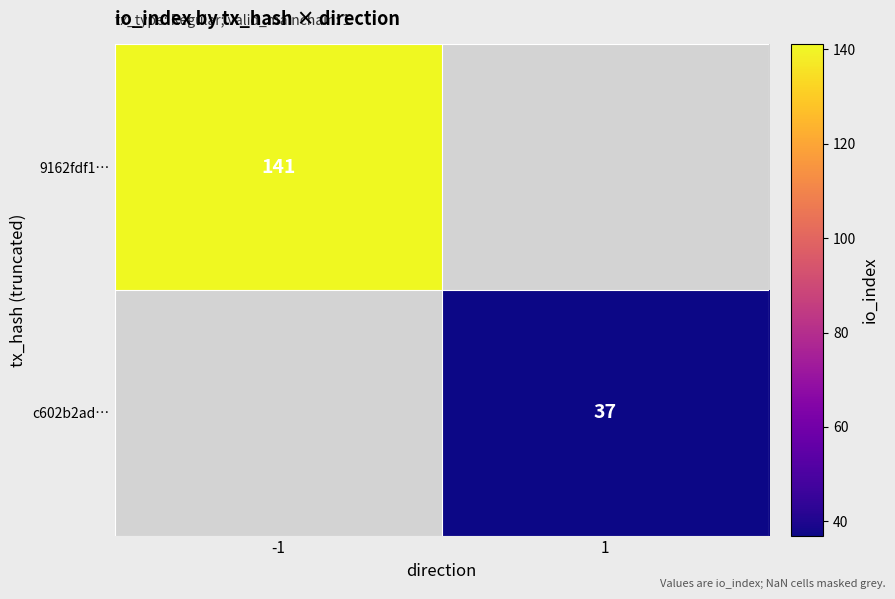

The value of 9162fdf1… at -1 is 141. True or false?

True